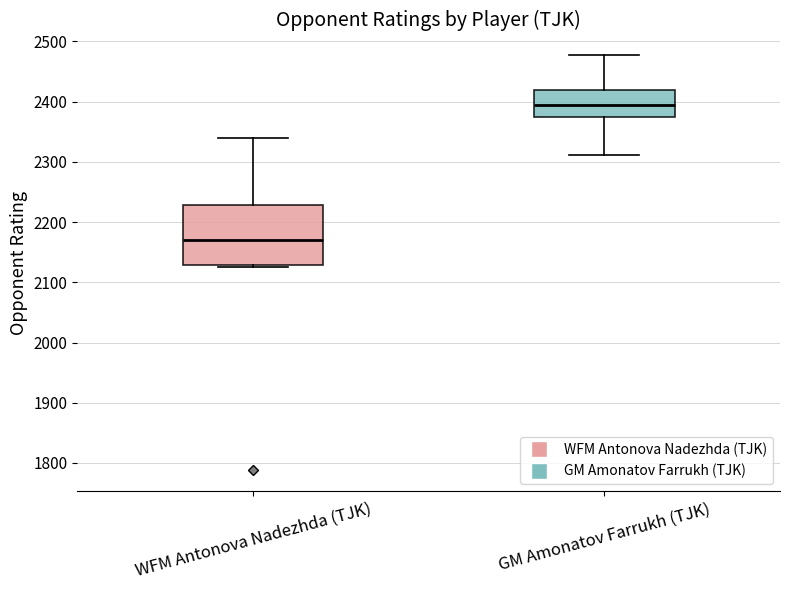

Where is the lower edge of the box for WFM Antonova Nadezhda (TJK) on the y-axis? The values are not printed on the chart, so give them approximately, as read against the axis.

2130